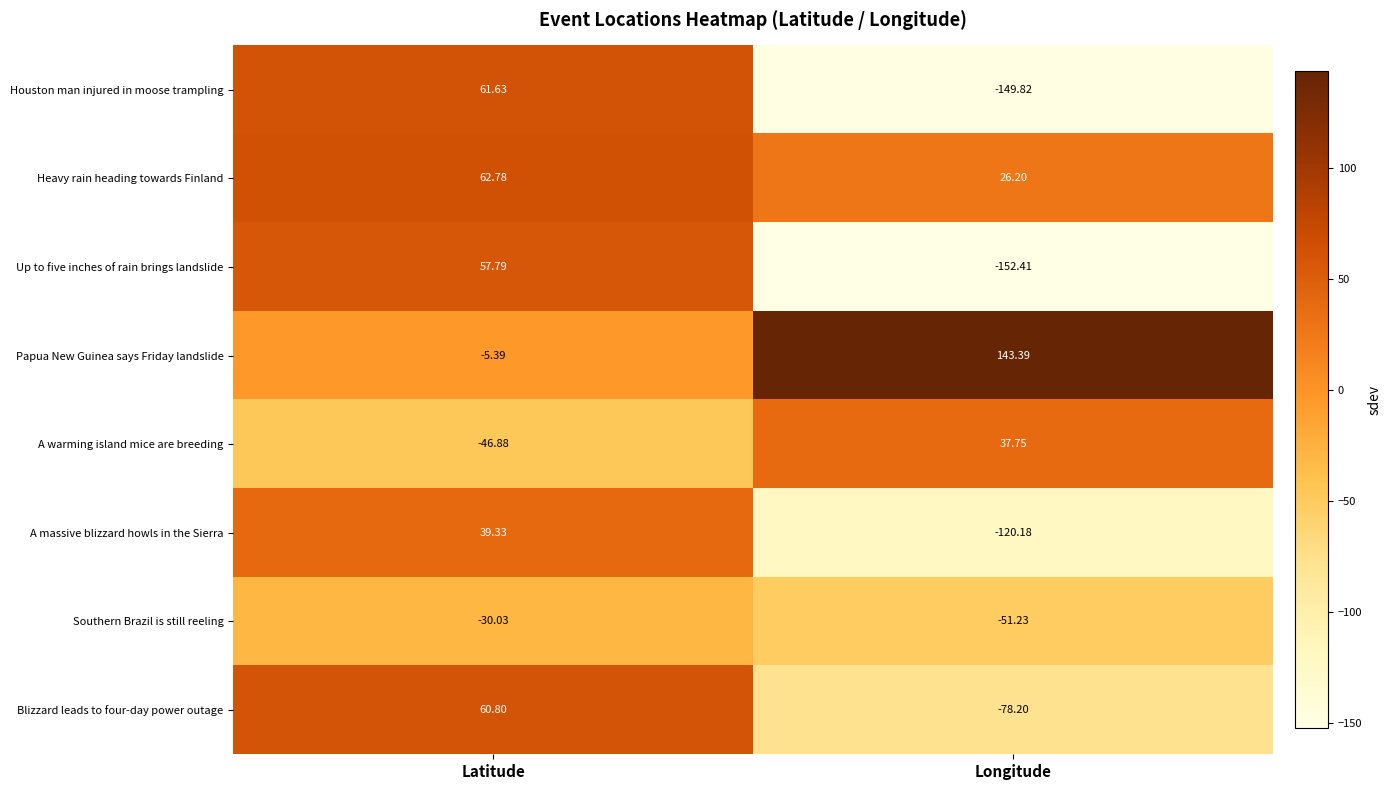

What is the spread (max minus min) of values at Longitude?

295.8